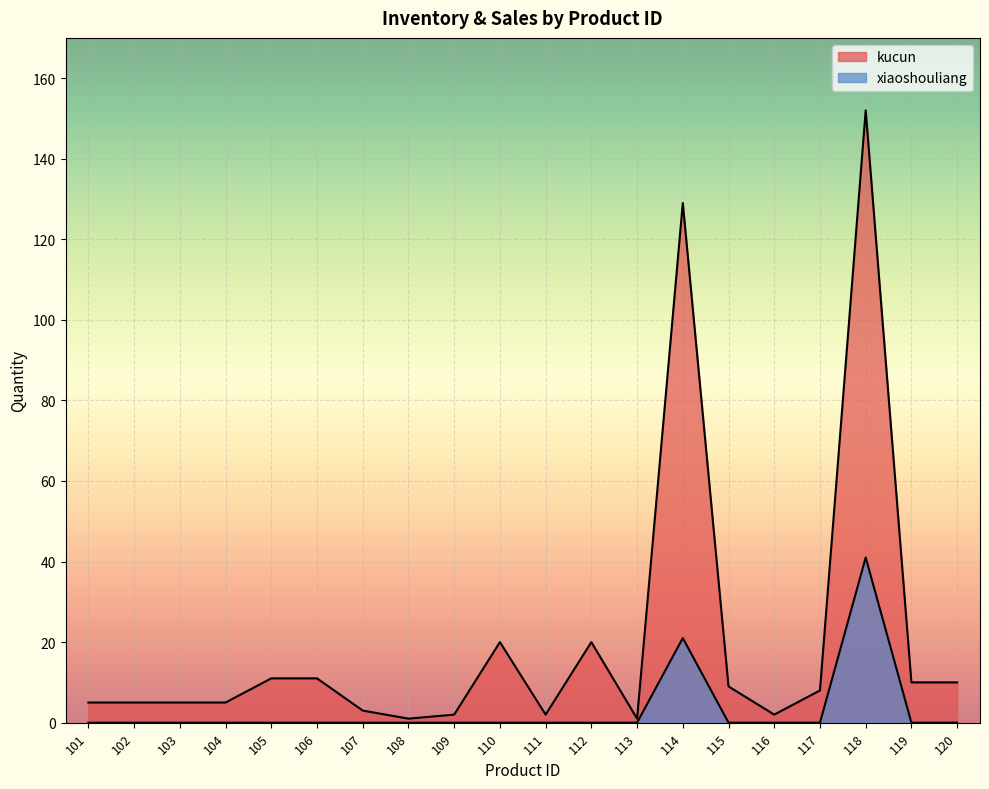

Is it true that kucun equals 15 at 115?

False